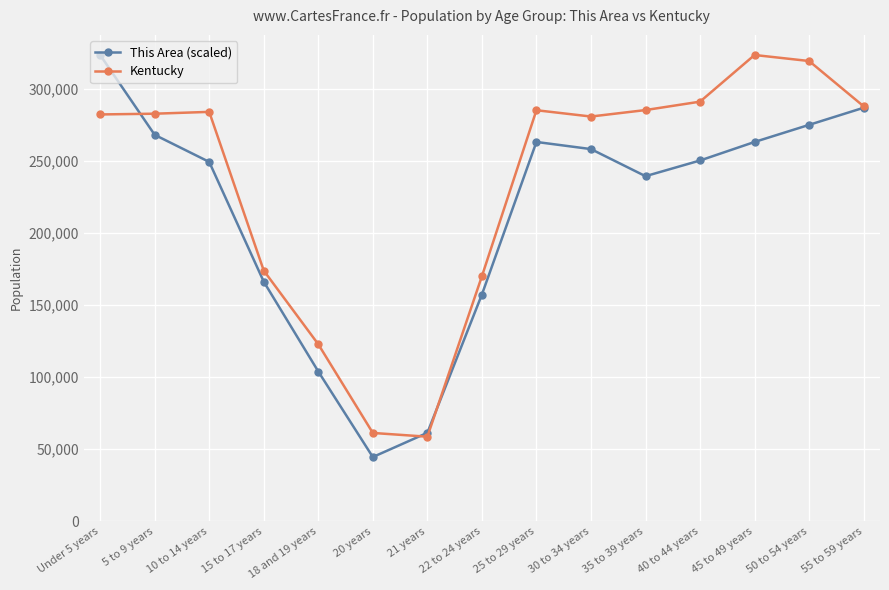

What is the sum of the Kentucky values at 21 years and 18 and 19 years?

181490.0